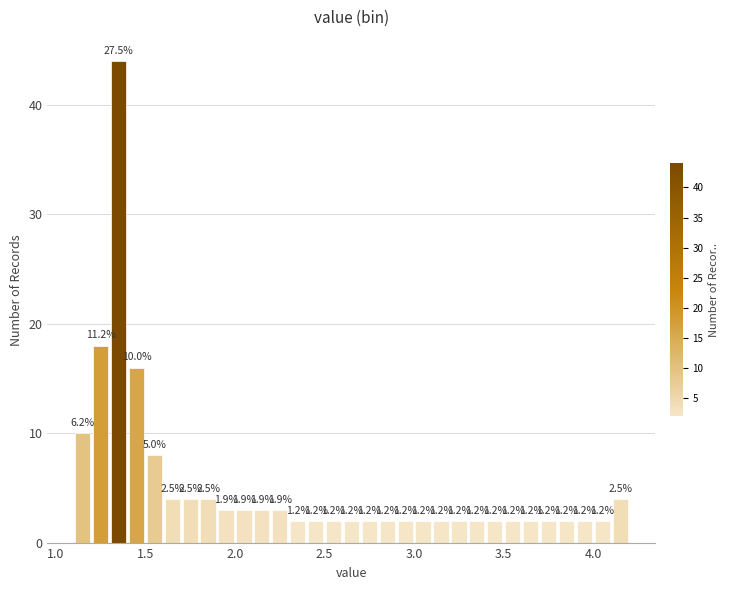

Read against the x-axis, roughly where is the centre of the tallest bar?

1.35